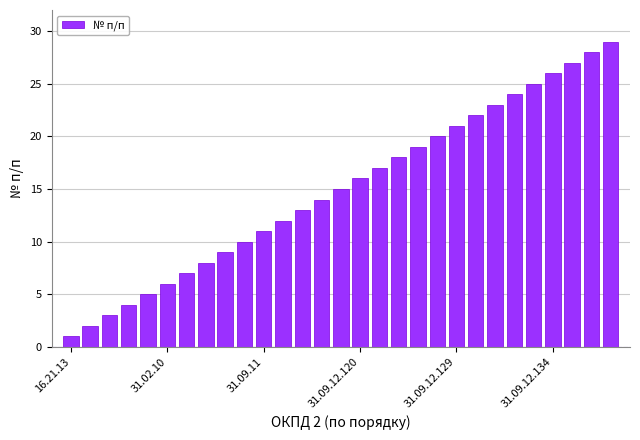

What is the difference between the maximum and minimum values?

28